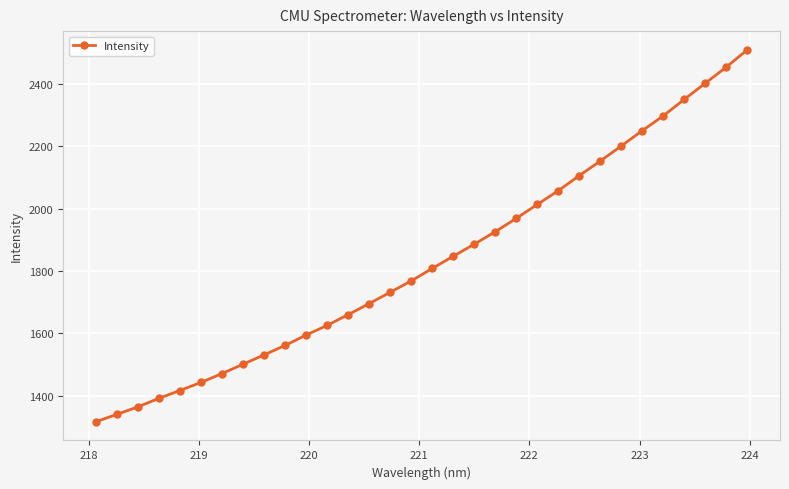

What is the maximum value shown in the chart?

2509.4